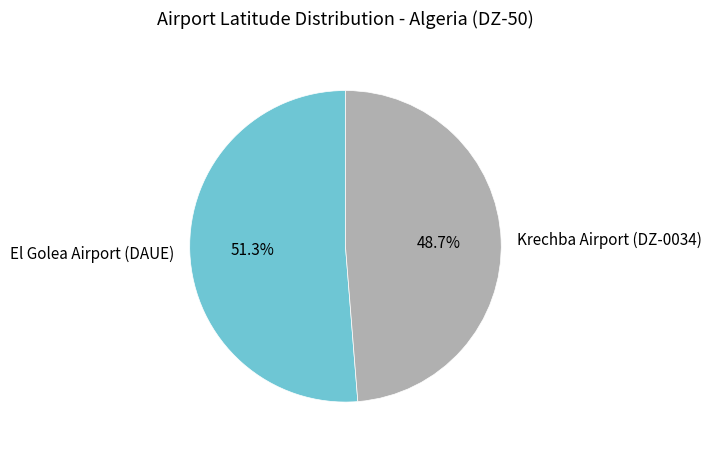

Which category has the smallest portion of the pie?

Krechba Airport (DZ-0034)